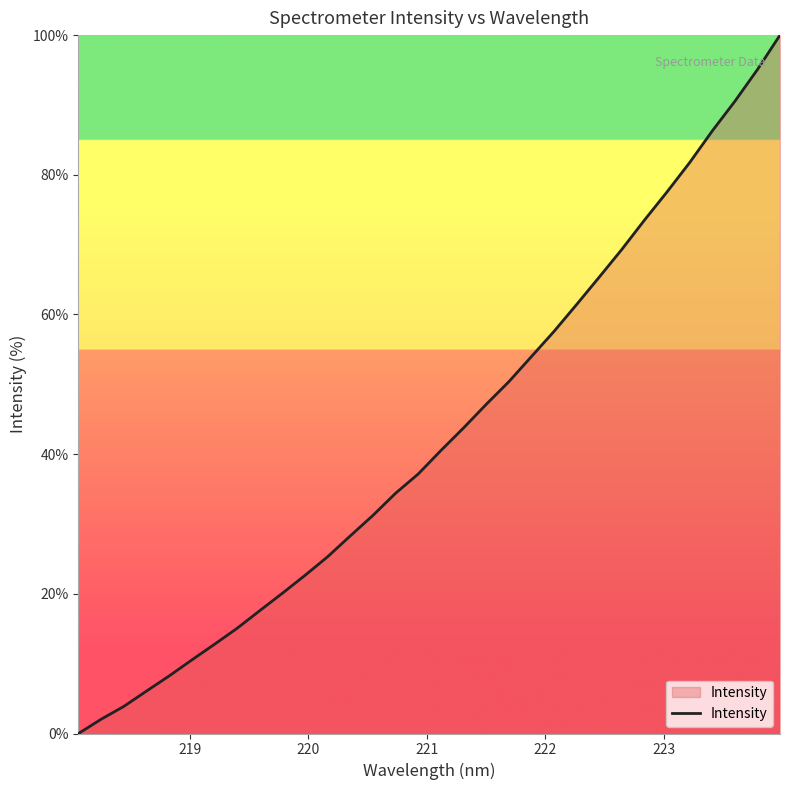

What is the maximum value shown in the chart?

100.0